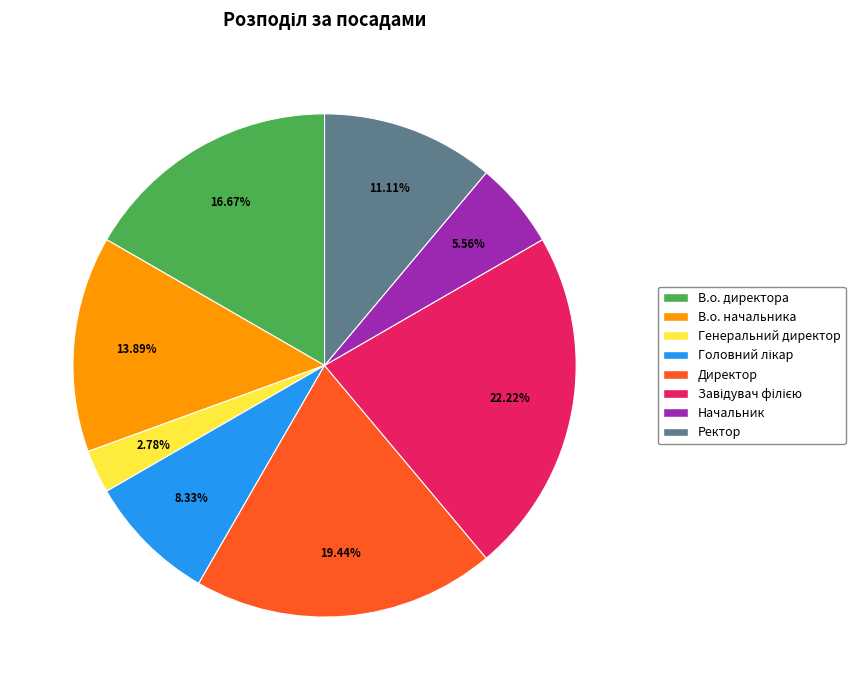

Which slice is the smallest?

Генеральний директор